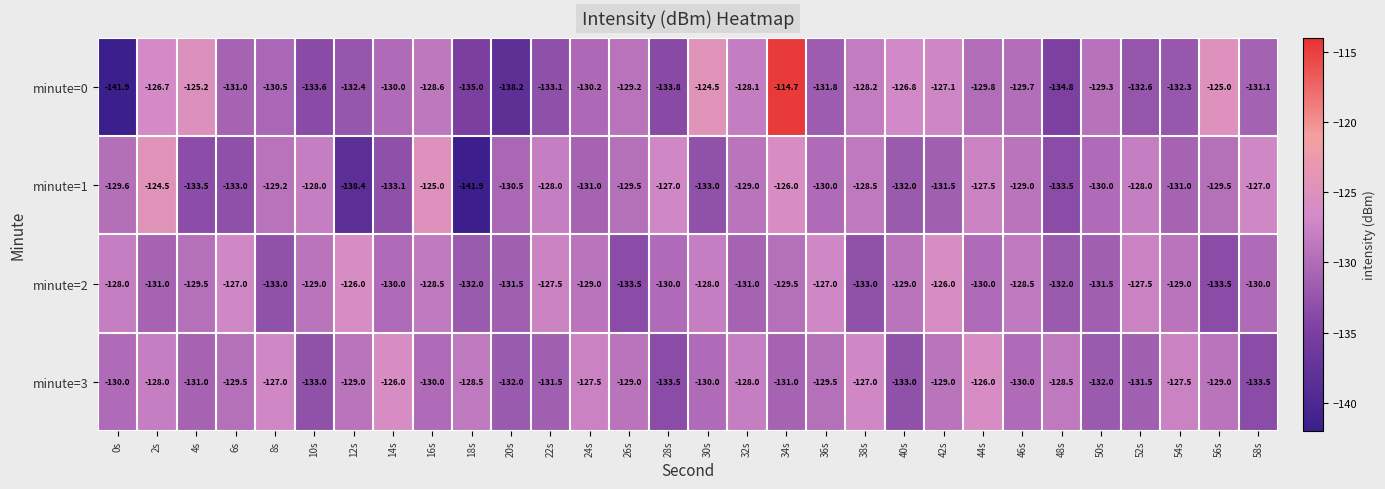

Is it true that minute=1 equals -82.4 at 50s?

False